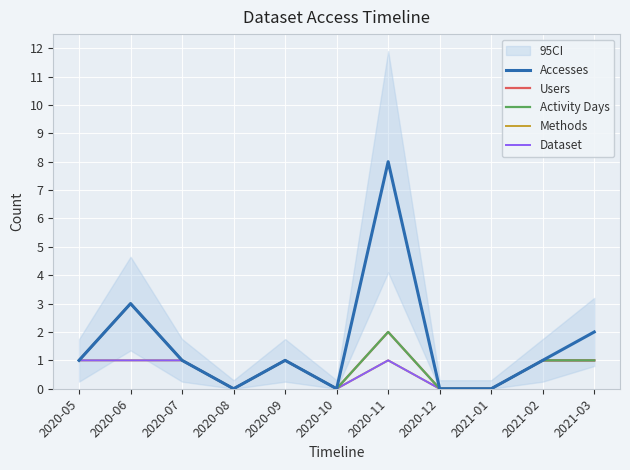

What is the average value of the Activity Days series?

1